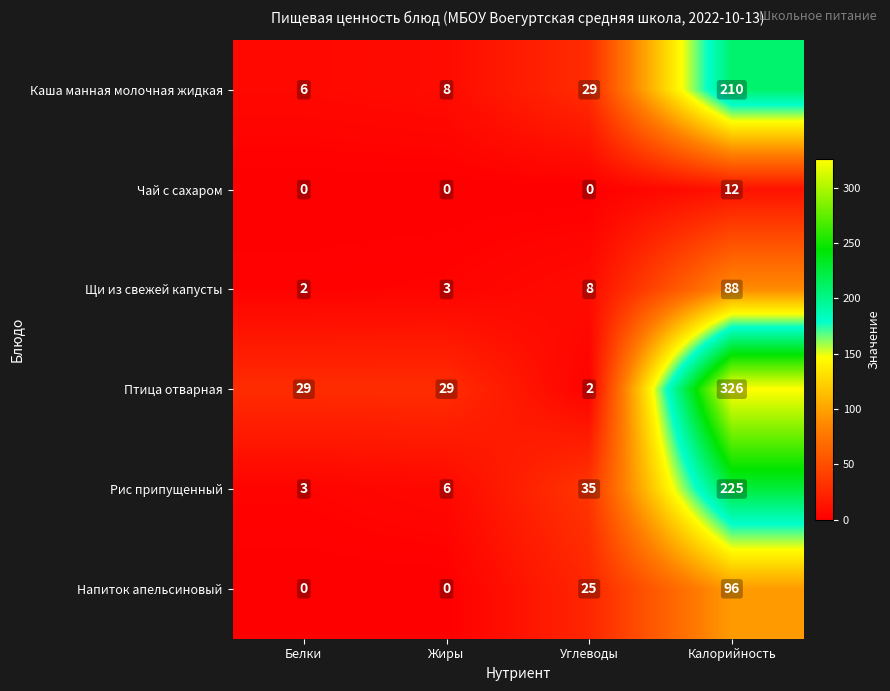

True or false: Рис припущенный has a value of 3 at Белки.

True